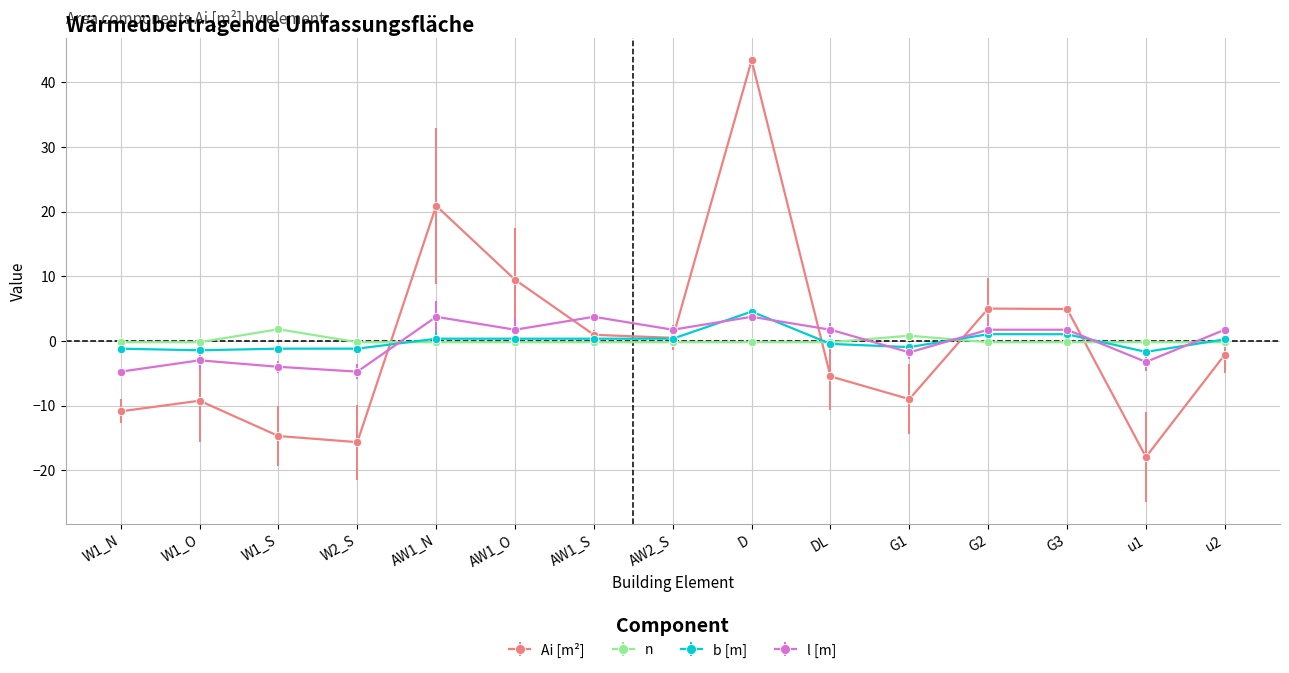

After their last crossing, which series has the higher values: l [m] or n?

l [m]